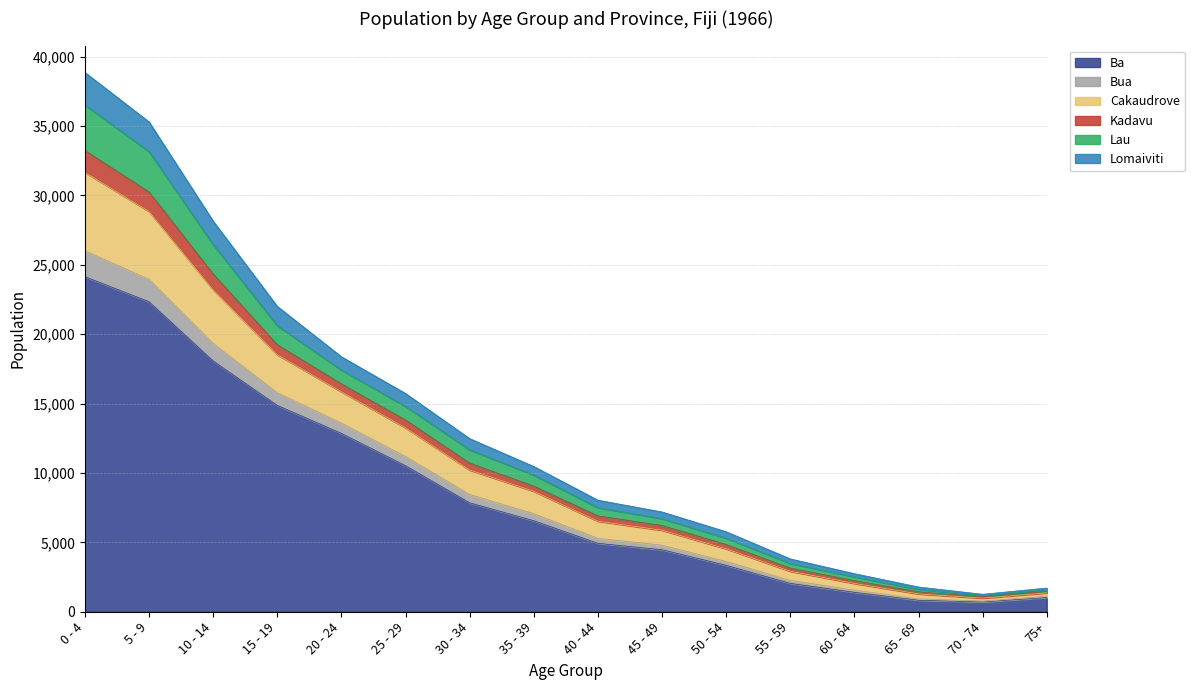

List the labels in order of Kadavu value, largest first.

0 - 4, 5 - 9, 10 - 14, 15 - 19, 20 - 24, 25 - 29, 30 - 34, 35 - 39, 40 - 44, 45 - 49, 50 - 54, 55 - 59, 60 - 64, 75+, 65 - 69, 70 - 74